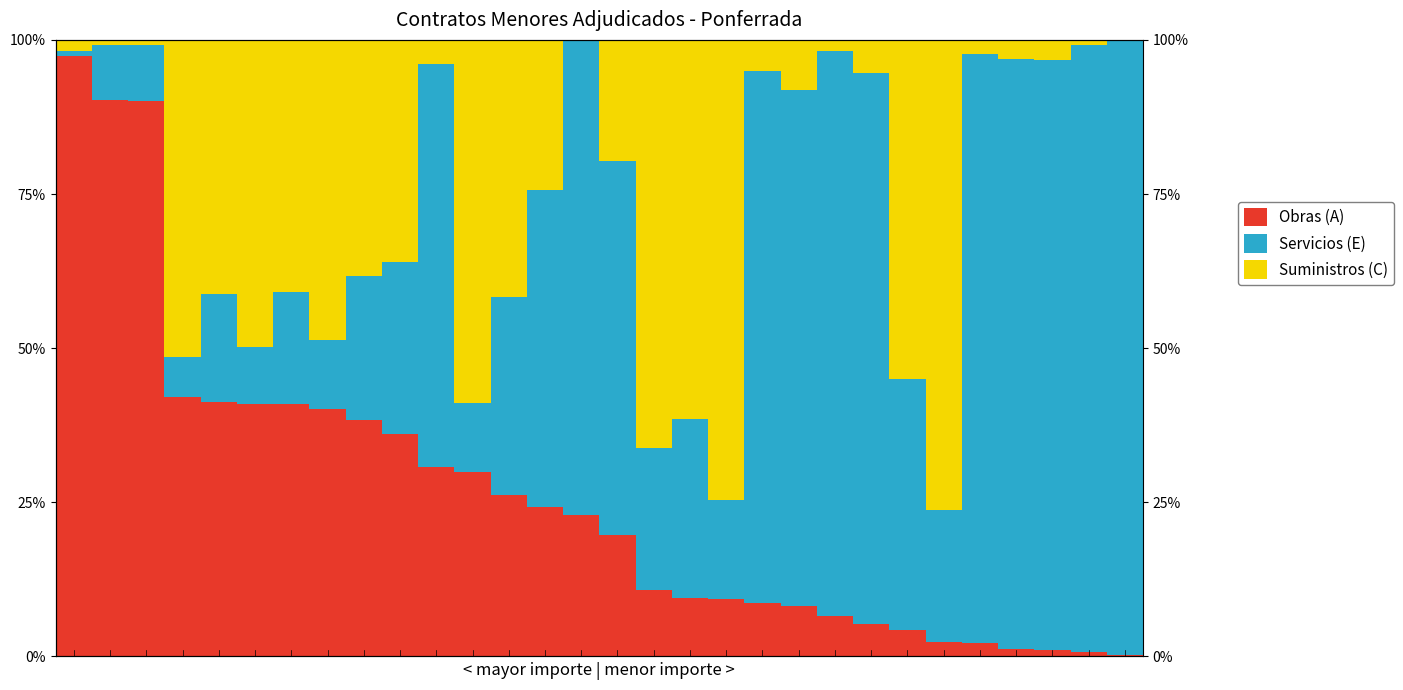

The value of Suministros (C) at 7 is 83.9. True or false?

False